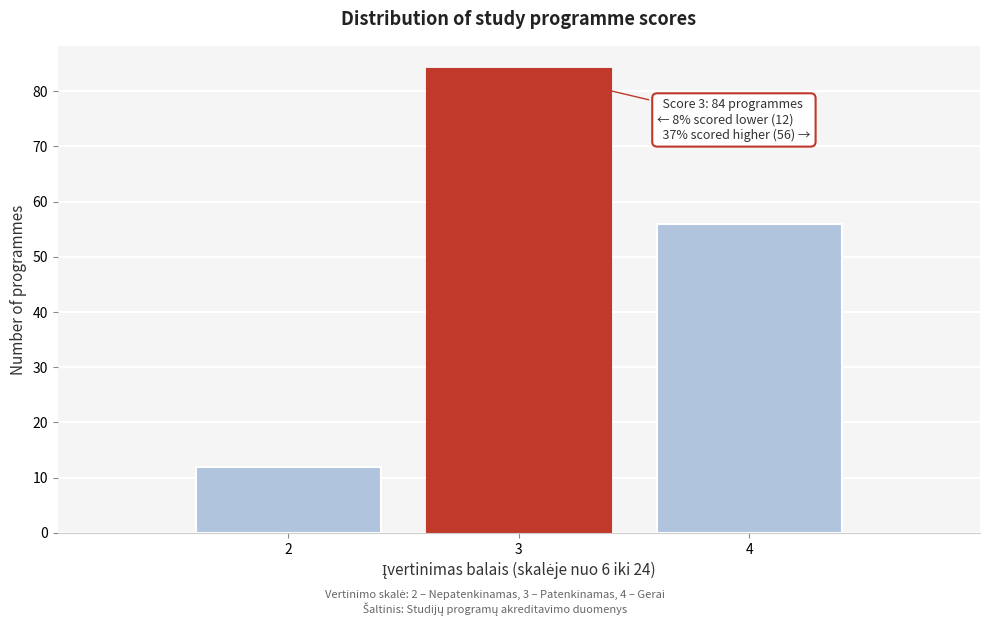

Reading right to left, extract all data points from this chart.

4=56	3=84	2=12